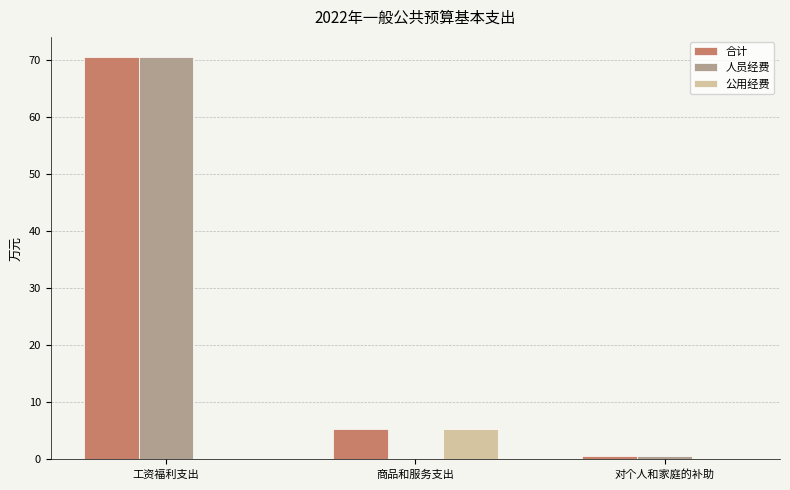

What is the total value across all series at 对个人和家庭的补助?

1.4